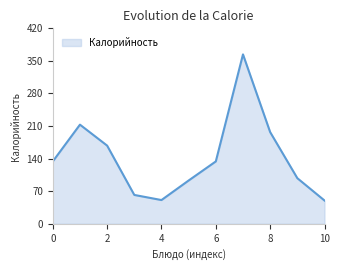

What is the difference between the maximum and minimum values?

314